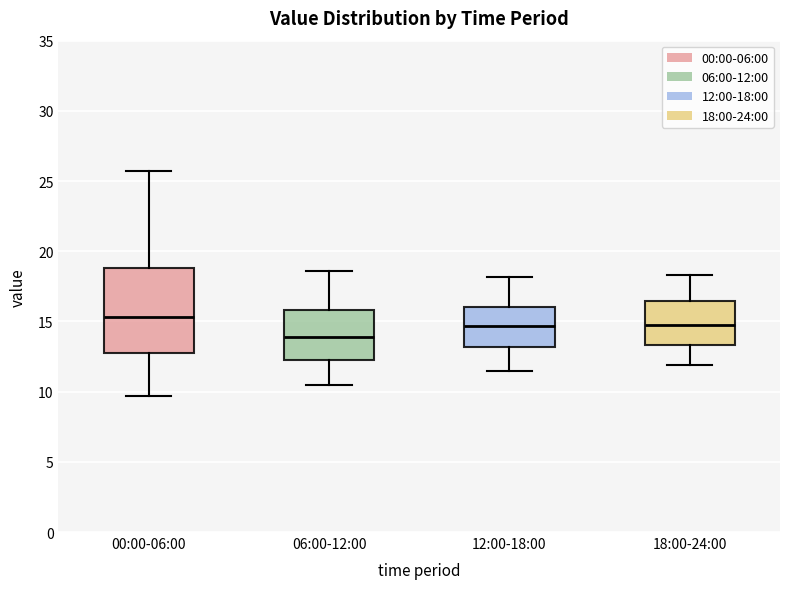

Reading left to right, transcribe this box plot: for each box, give where its median line is, the range the box spans, and where its two whiskers end, as read against the y-axis. The values are not printed on the chart, so give them approximately, as read against the axis.

00:00-06:00: median 15.5, box 12.5 to 19.0, whiskers 9.5 to 25.5
06:00-12:00: median 14.0, box 12.5 to 16.0, whiskers 10.5 to 18.5
12:00-18:00: median 14.5, box 13.0 to 16.0, whiskers 11.5 to 18.0
18:00-24:00: median 15.0, box 13.5 to 16.5, whiskers 12.0 to 18.5